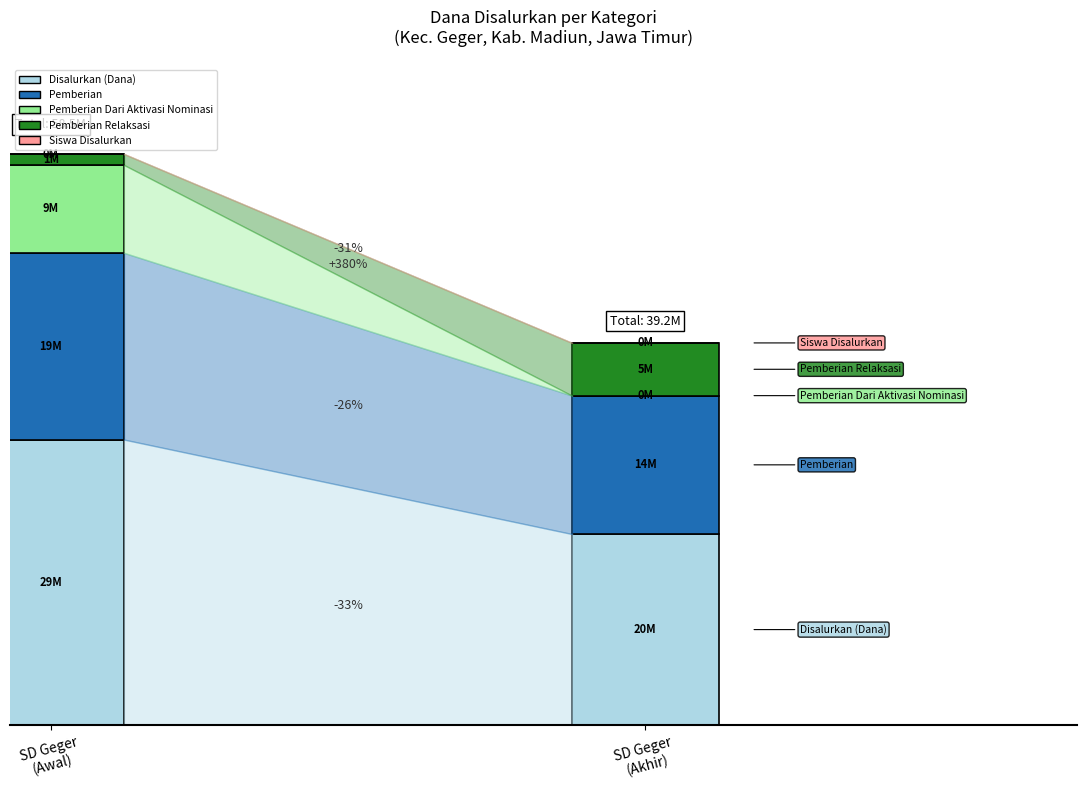

What is the average value of the Pemberian series?

16009615